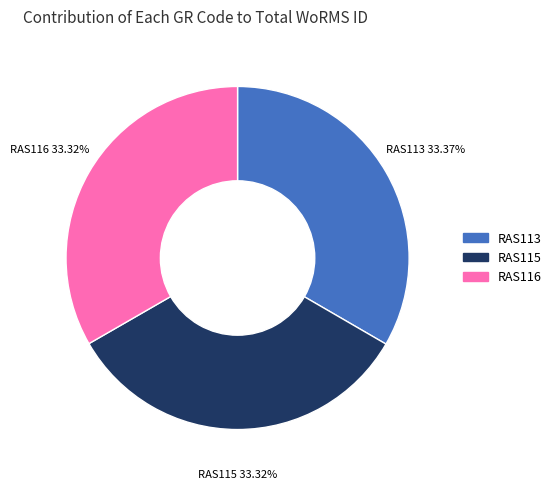

What is the ratio of the value at RAS115 to the value at RAS116?

1.0